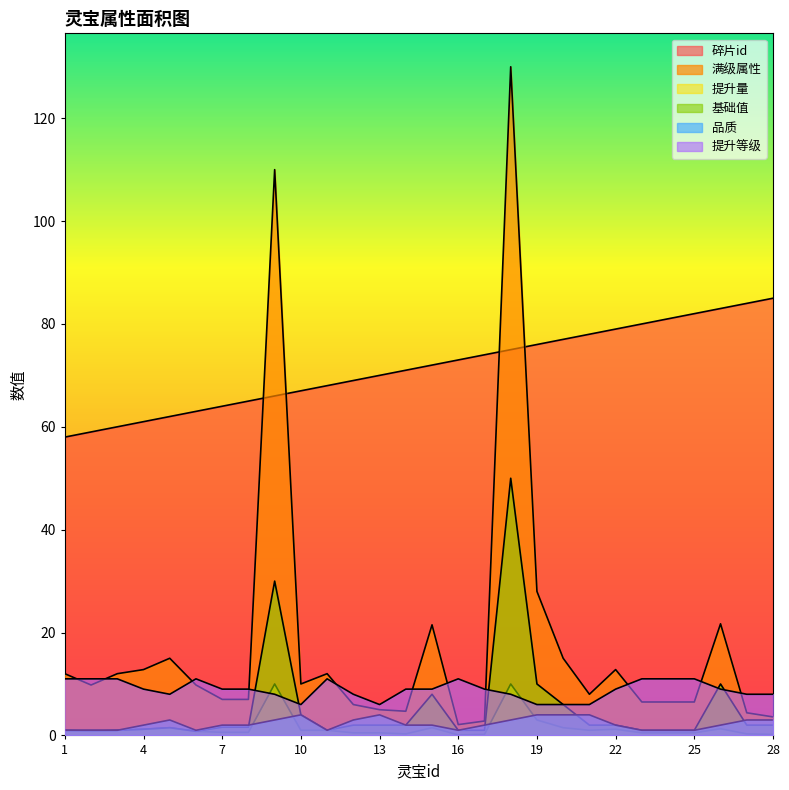

Between 1 and 26, which is larger?

26